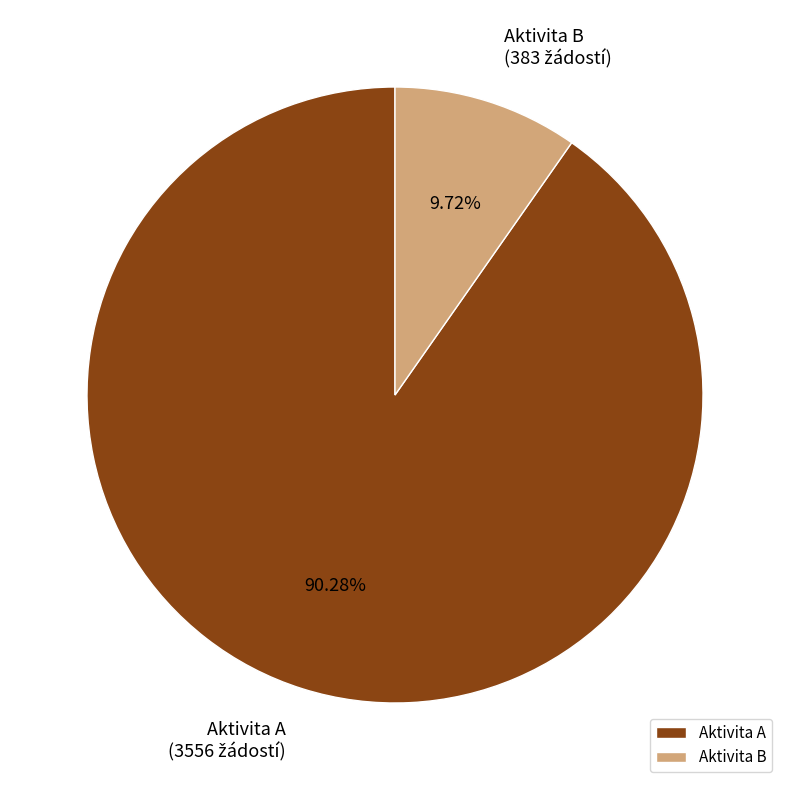

To the nearest percent, what is the average slice percentage?

50%